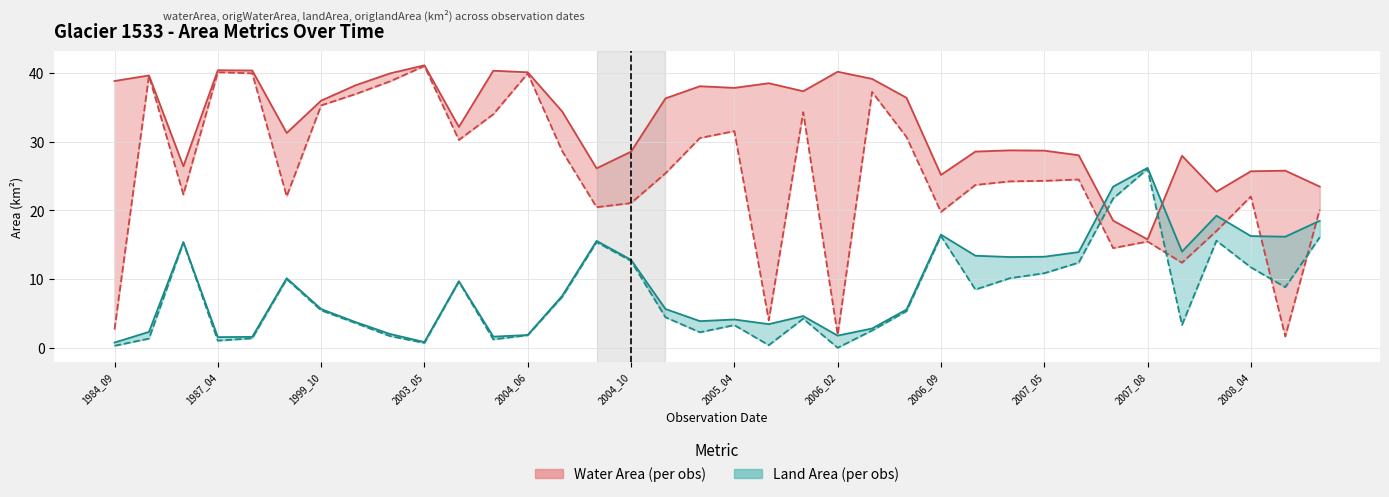

What is the maximum value shown in the chart?

41.1